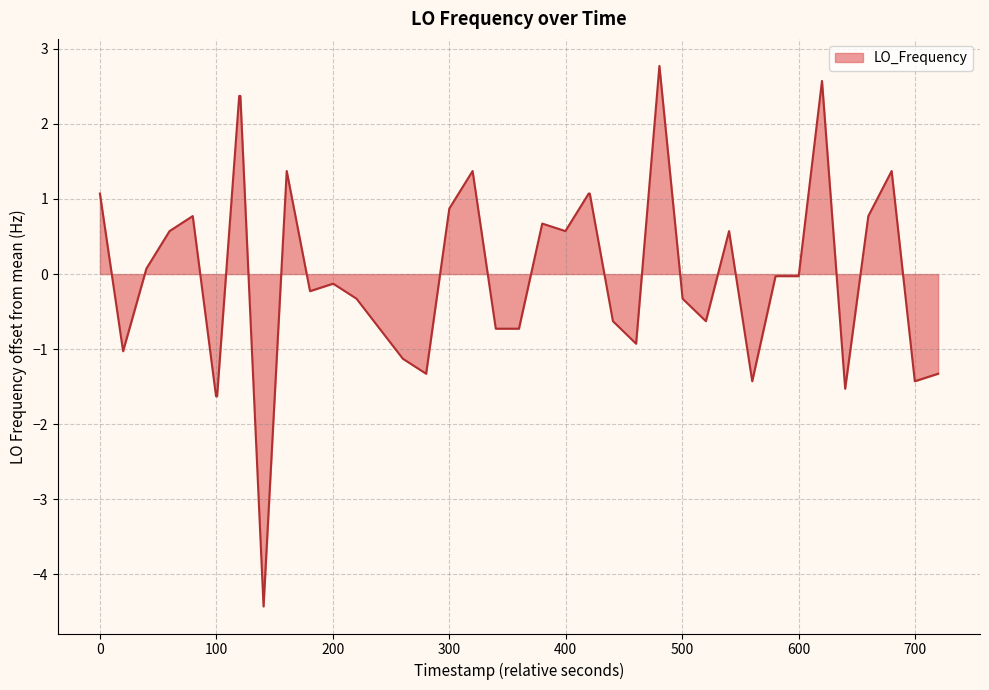

What is the maximum value shown in the chart?

2.8